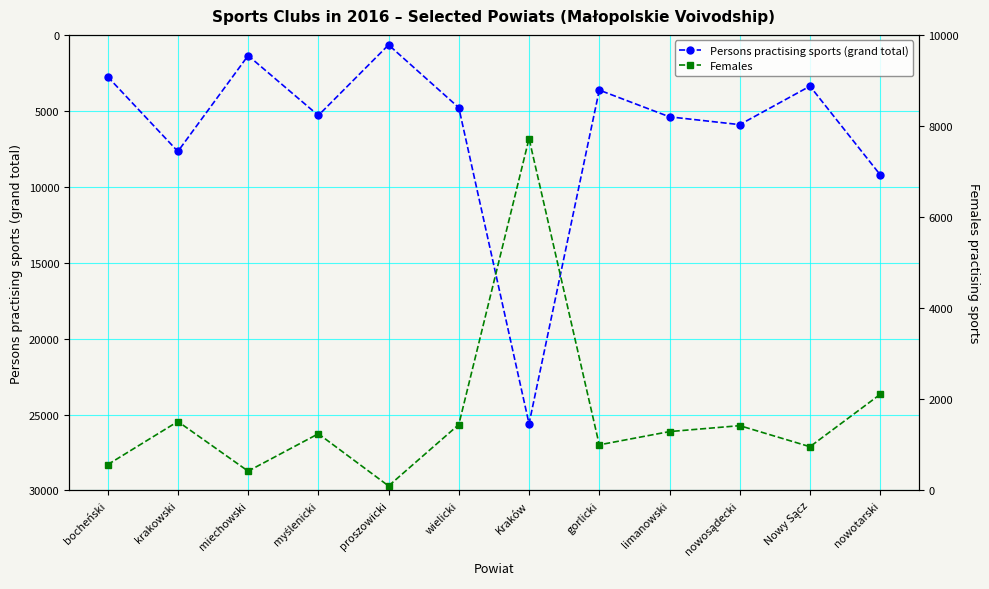

What is the sum of all Persons practising sports (grand total) values?

75682